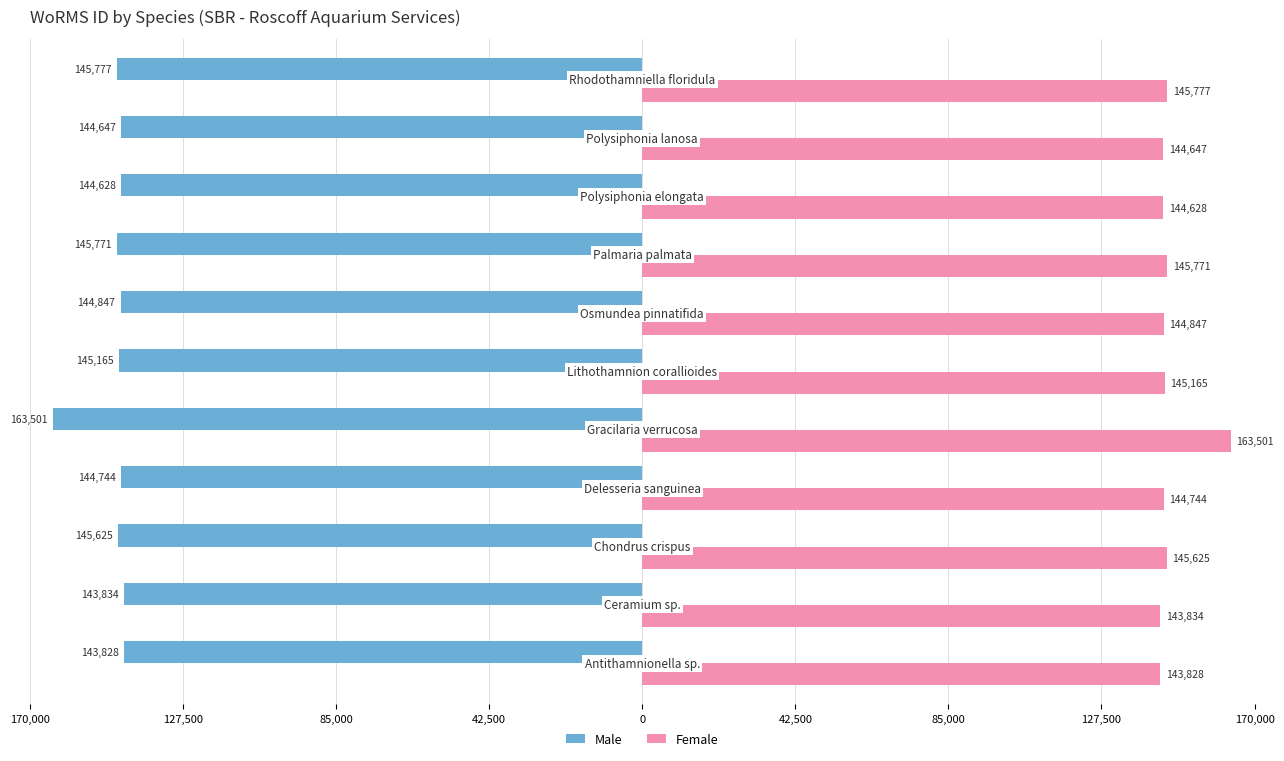

What are all the series names shown in the legend?

Male, Female